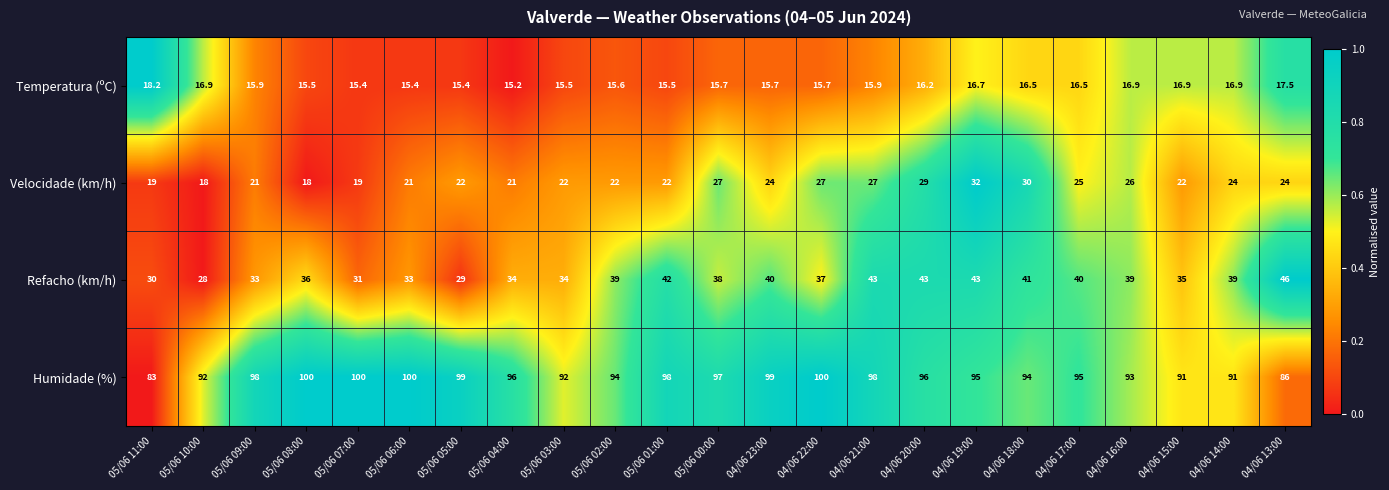

Rank the series by their maximum value, from highest to lowest.

Humidade (%), Refacho (km/h), Velocidade (km/h), Temperatura (ºC)